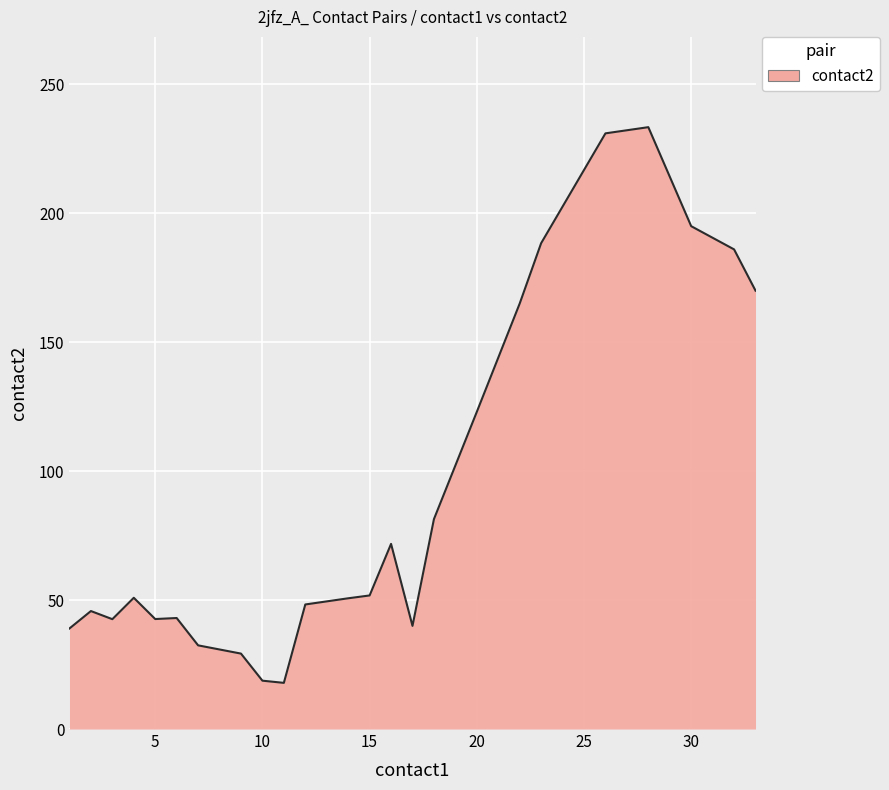

What is the maximum value shown in the chart?

233.4